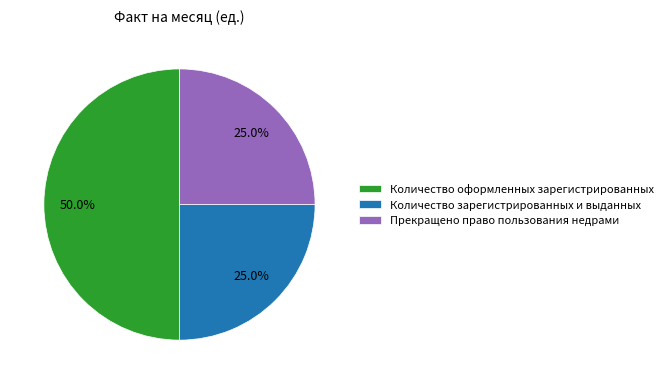

Between Прекращено право пользования недрами and Количество оформленных зарегистрированных, which is larger?

Количество оформленных зарегистрированных